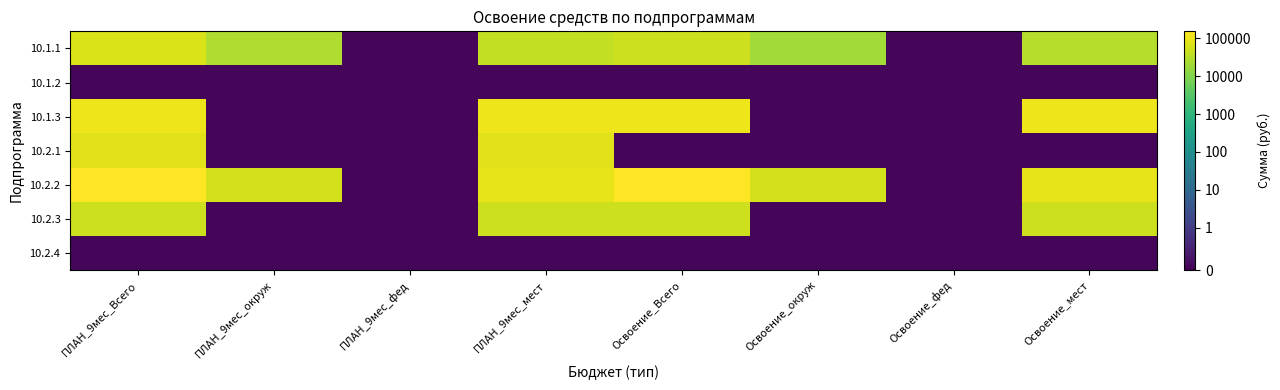

Which series has the largest total across all categories?

10.2.2